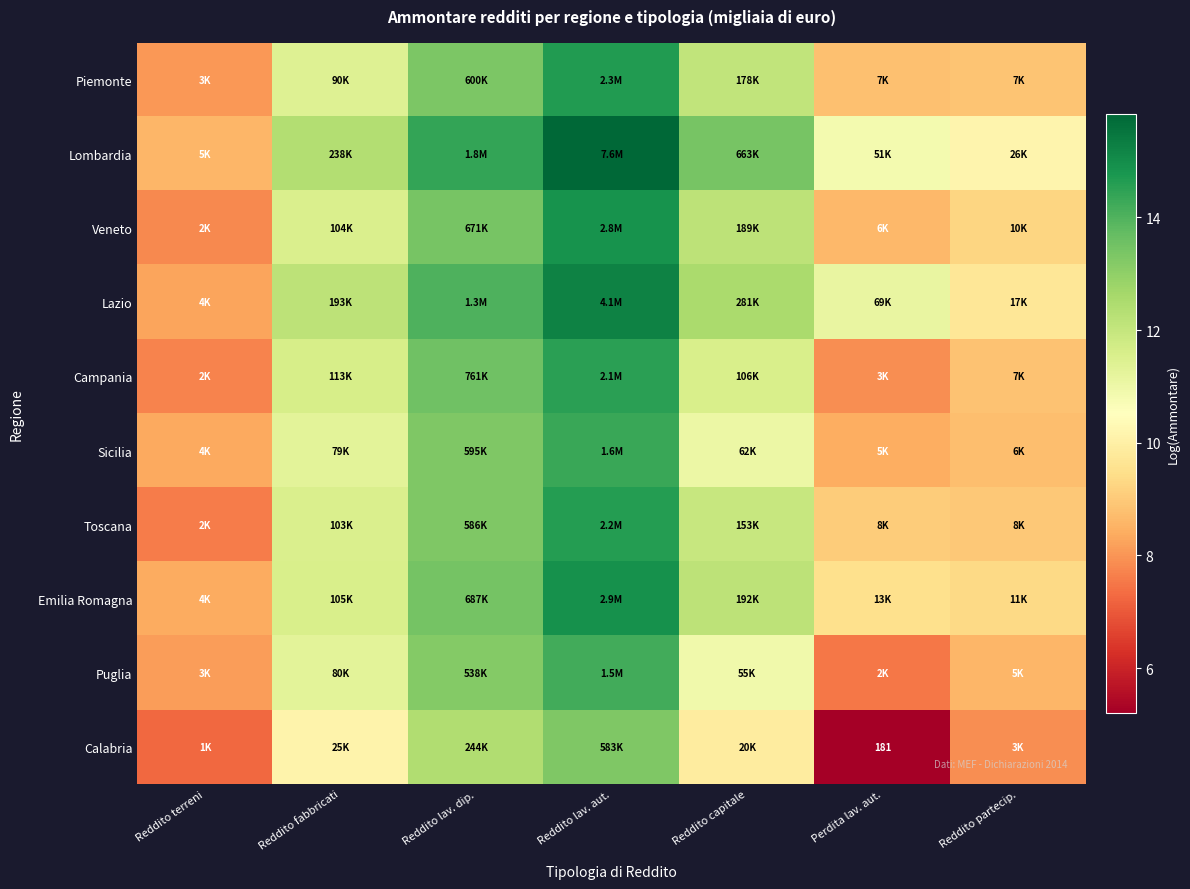

True or false: Puglia has a value of 3.1 at Reddito fabbricati.

False